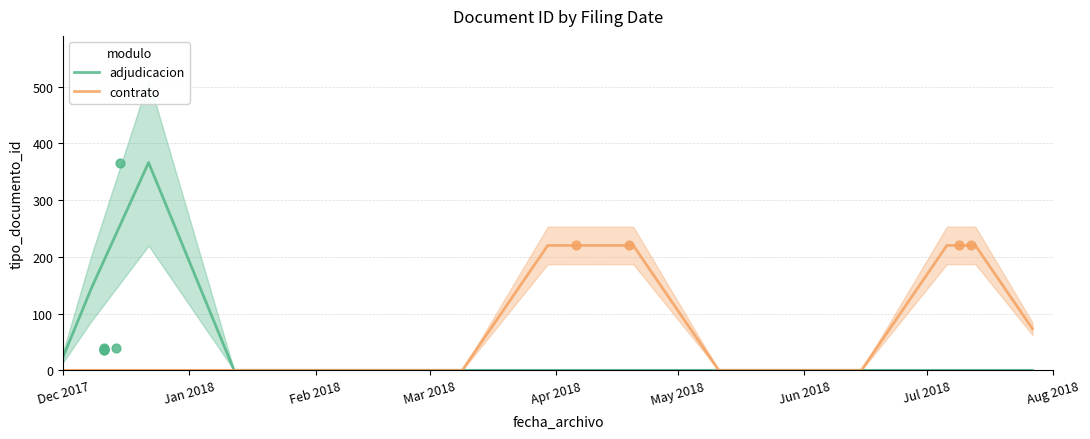

Which series has the largest total across all categories?

contrato